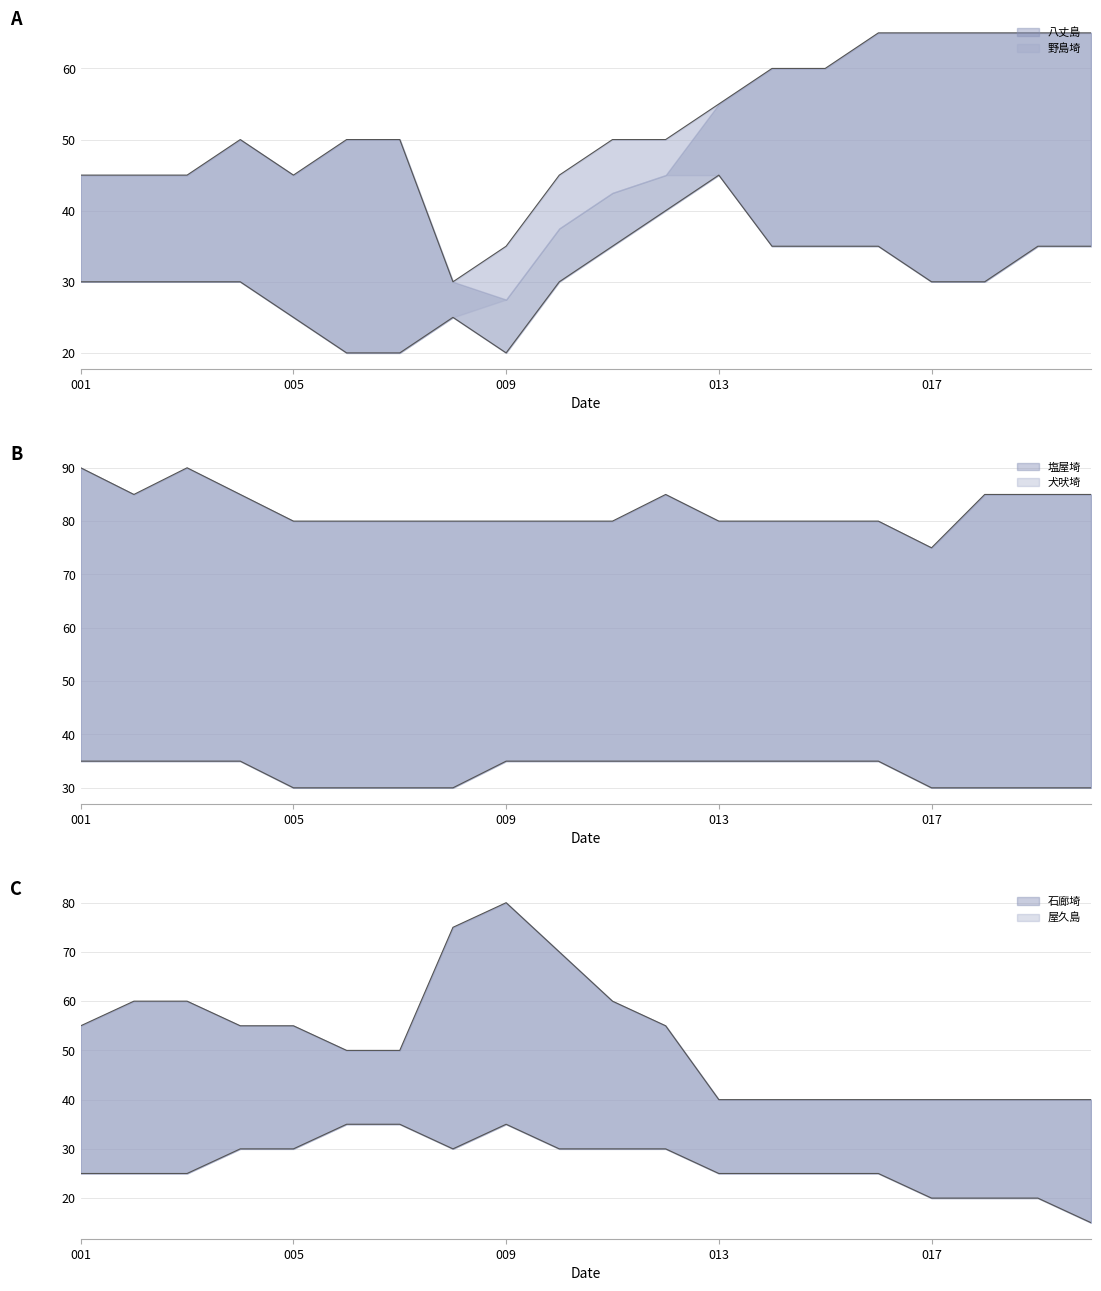

What is the maximum value shown in the chart?

90